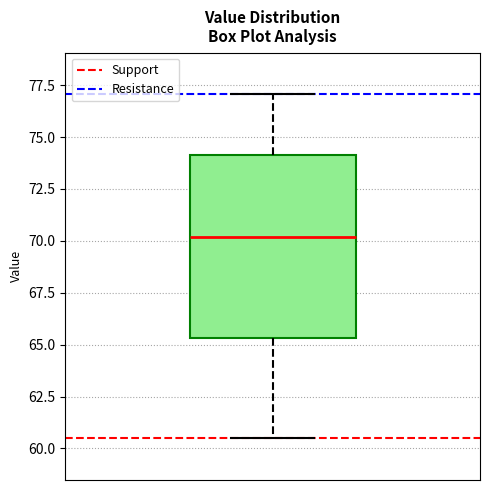

Read this box plot against the y-axis: the position of the median line, the range covered by the box, and the ends of both whiskers. The values are not printed on the chart, so give them approximately, as read against the axis.

median 70.0, box 65.5 to 74.0, whiskers 60.5 to 77.0